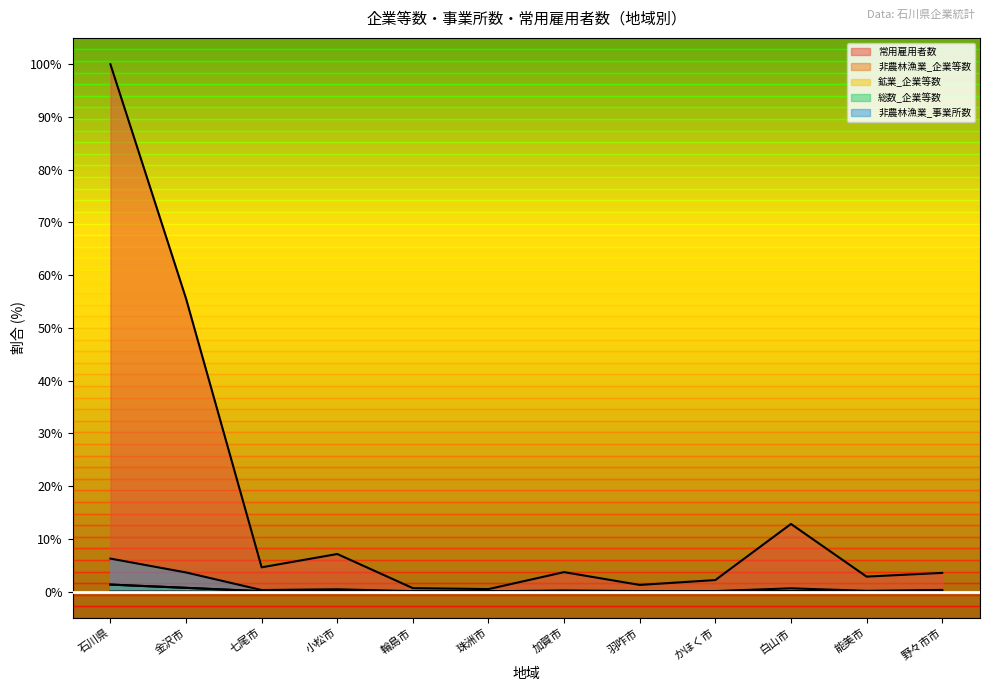

At which category does 非農林漁業_事業所数 reach its first local valley?

七尾市